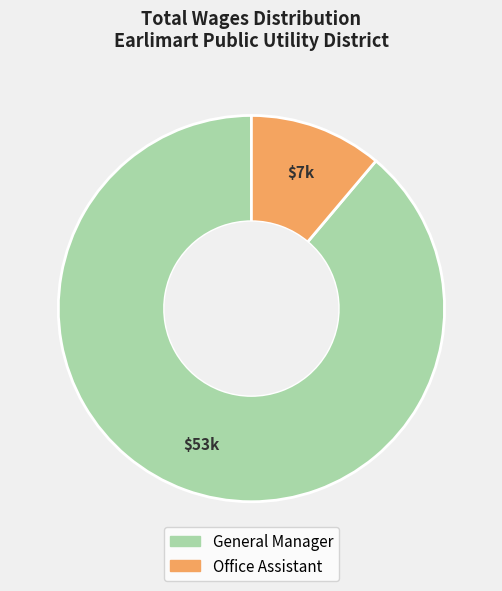

Is there a majority slice in this chart?

Yes